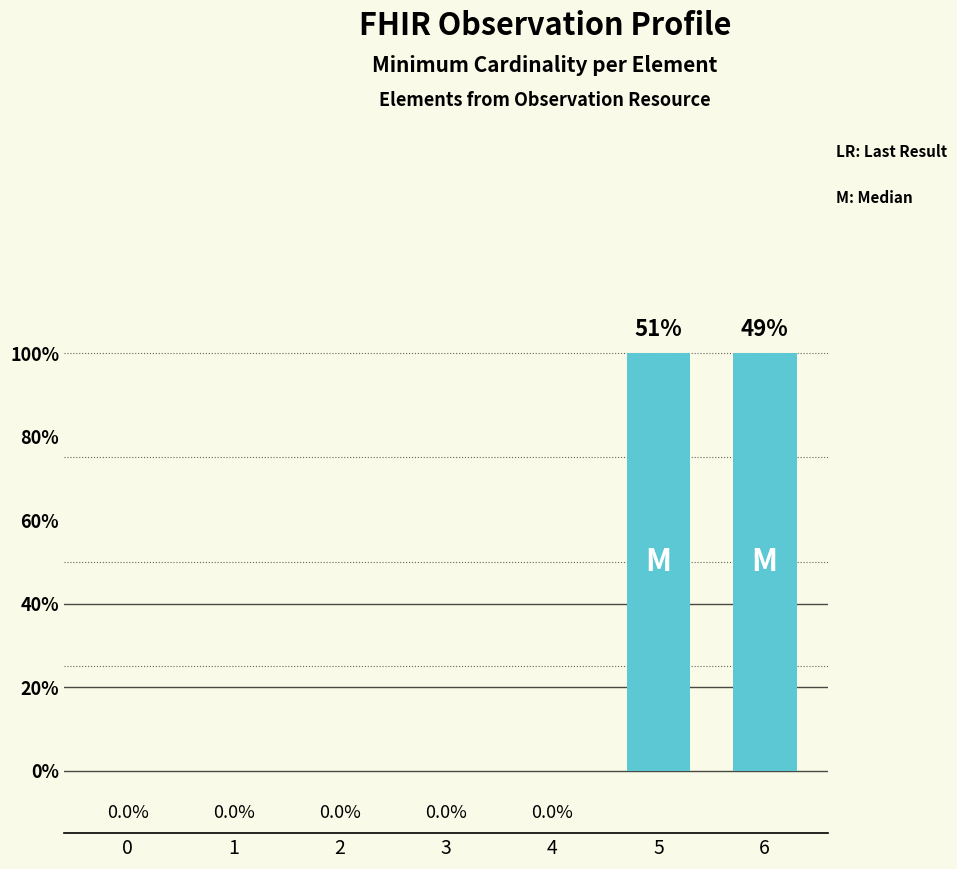

How many series are shown in this chart?

1